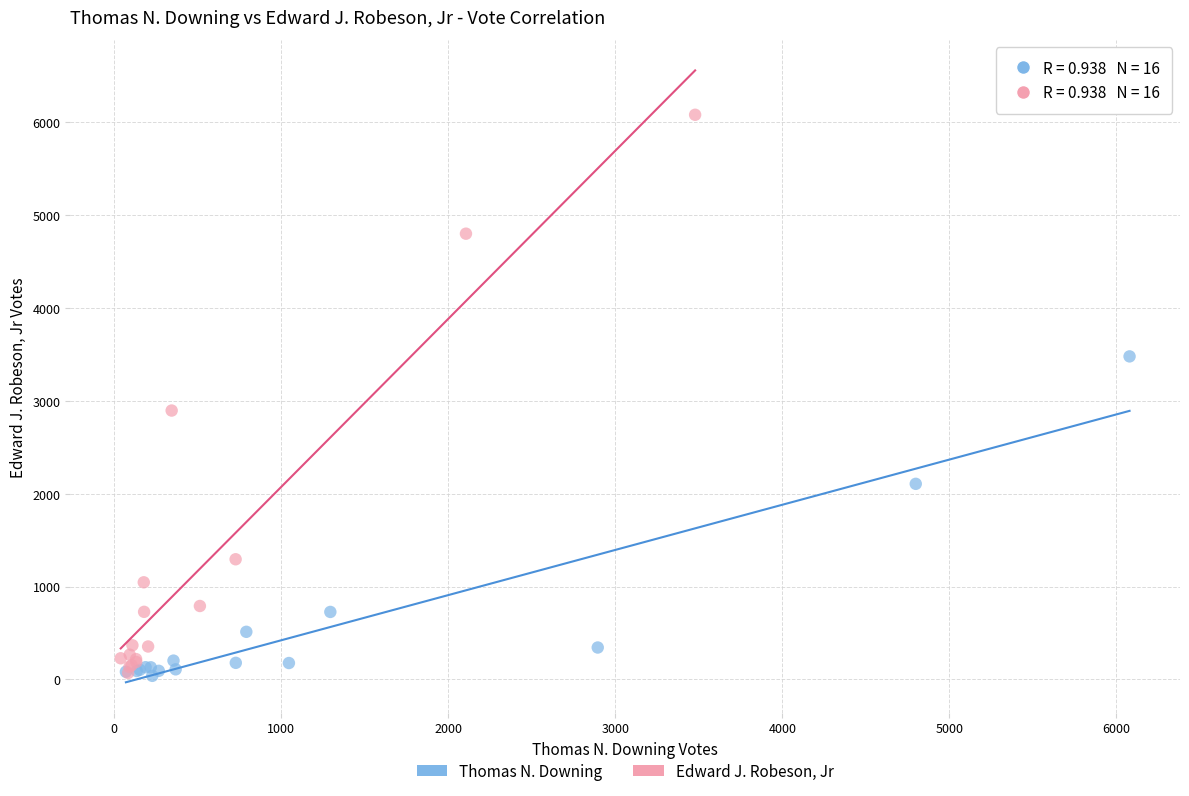

What are all the series names shown in the legend?

Thomas N. Downing, Edward J. Robeson, Jr